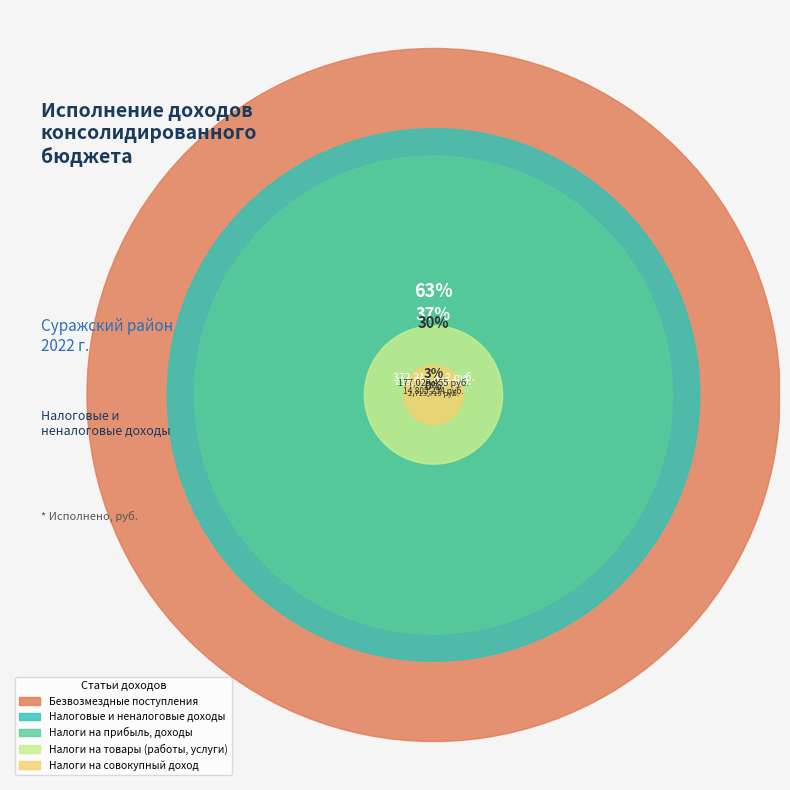

Is it true that НАЛОГИ НА ТОВАРЫ (РАБОТЫ, УСЛУГИ) is 16% of the pie?

False